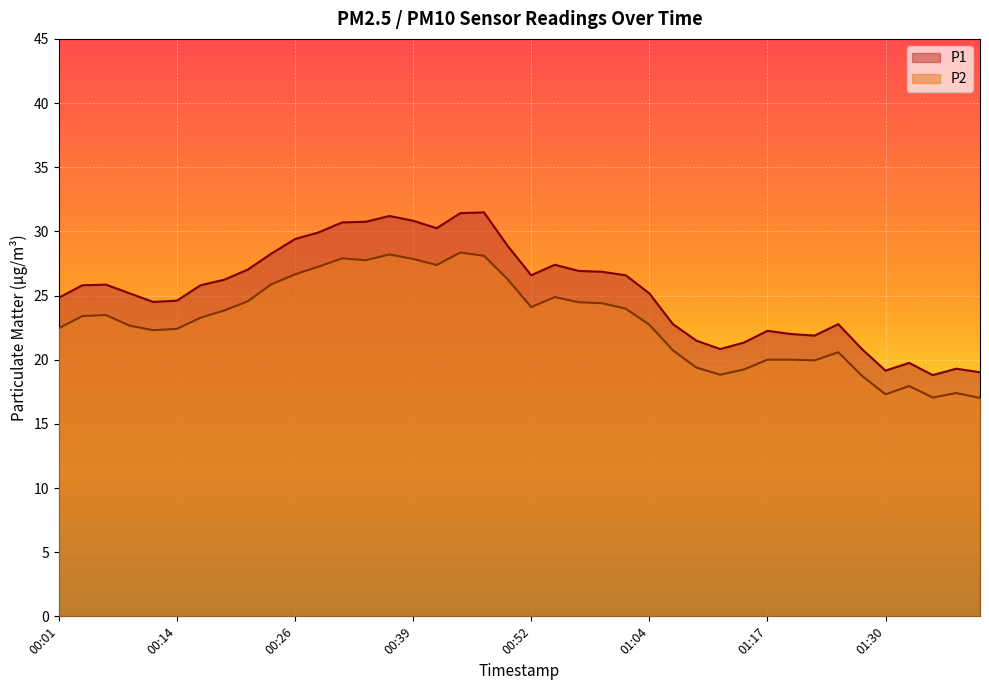

Where is P2 nearest to the value 22?

00:11